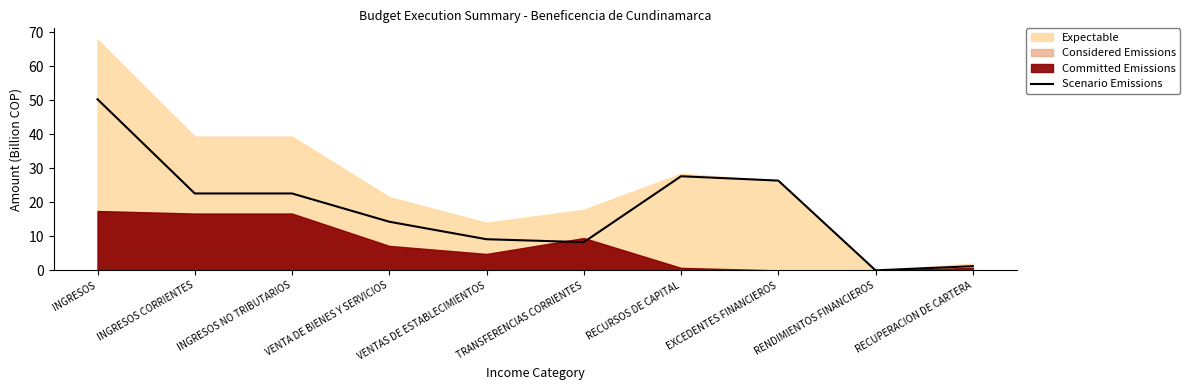

The chart shows a value of 9.2 at VENTAS DE ESTABLECIMIENTOS. True or false?

True